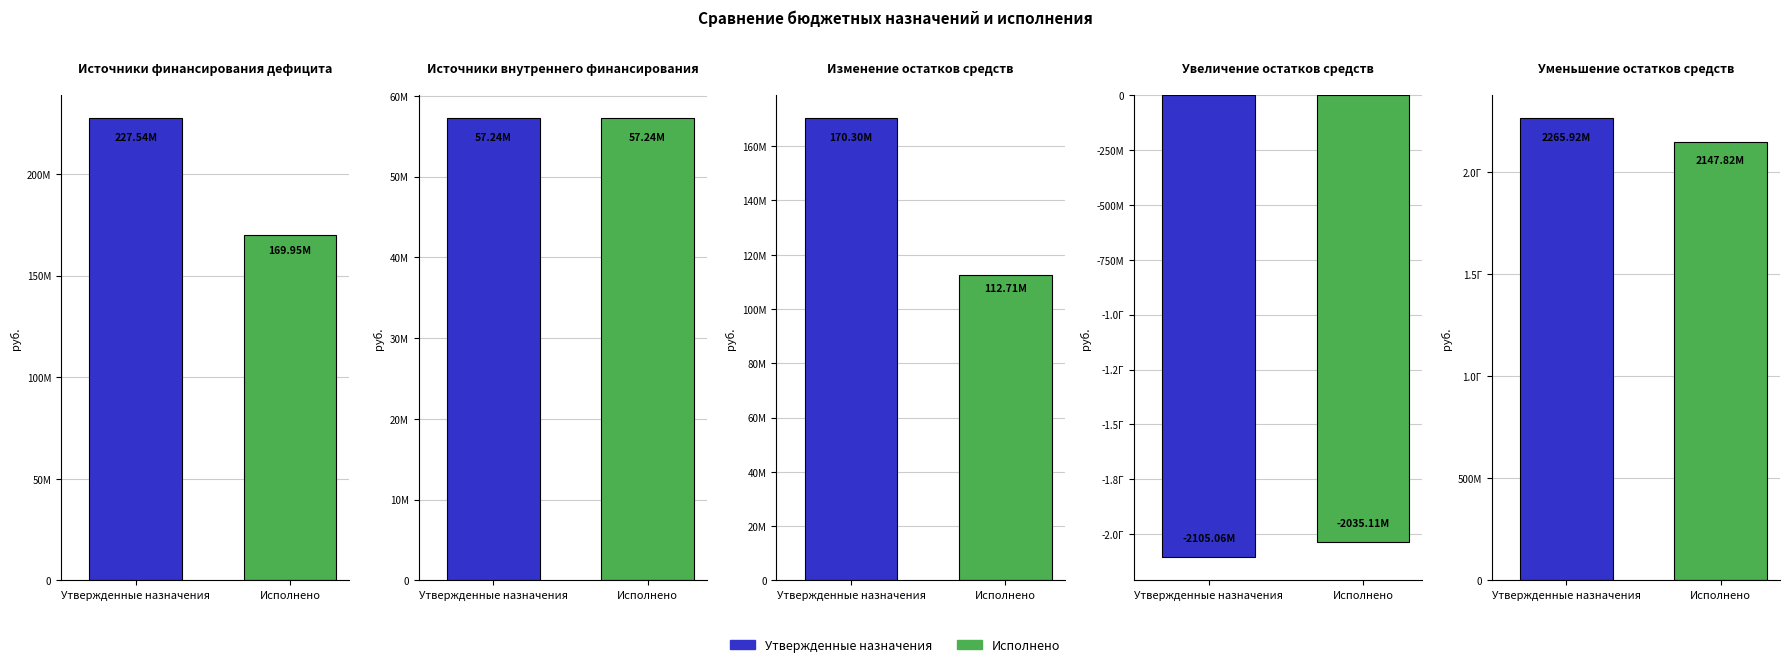

Rank the series by their maximum value, from lowest to highest.

Group 3, Group 1, Group 2, Group 0, Group 4